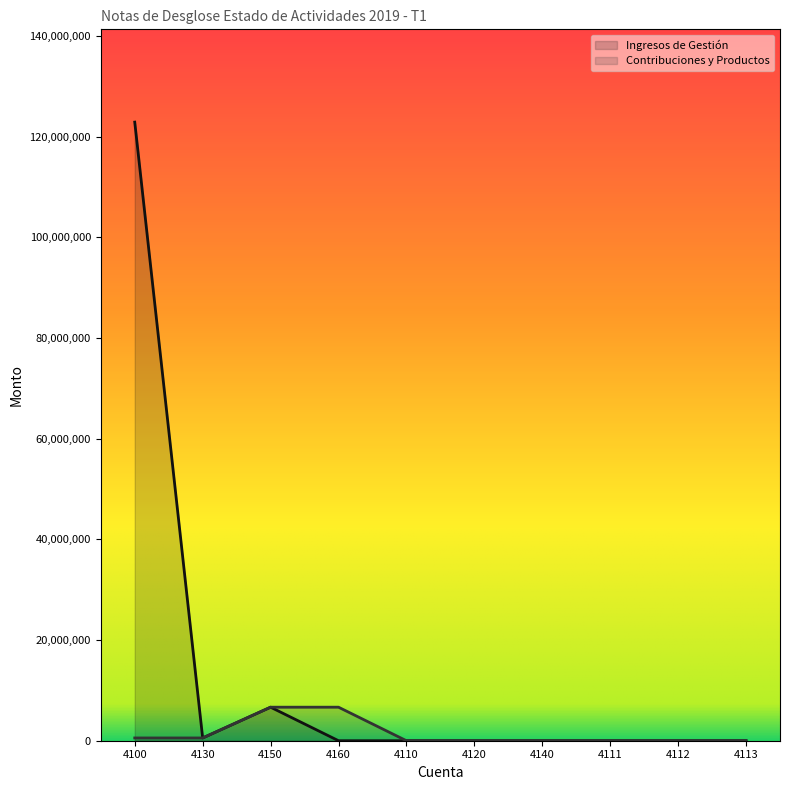

The value of Contribuciones y Productos at 4111 is 0.0. True or false?

True